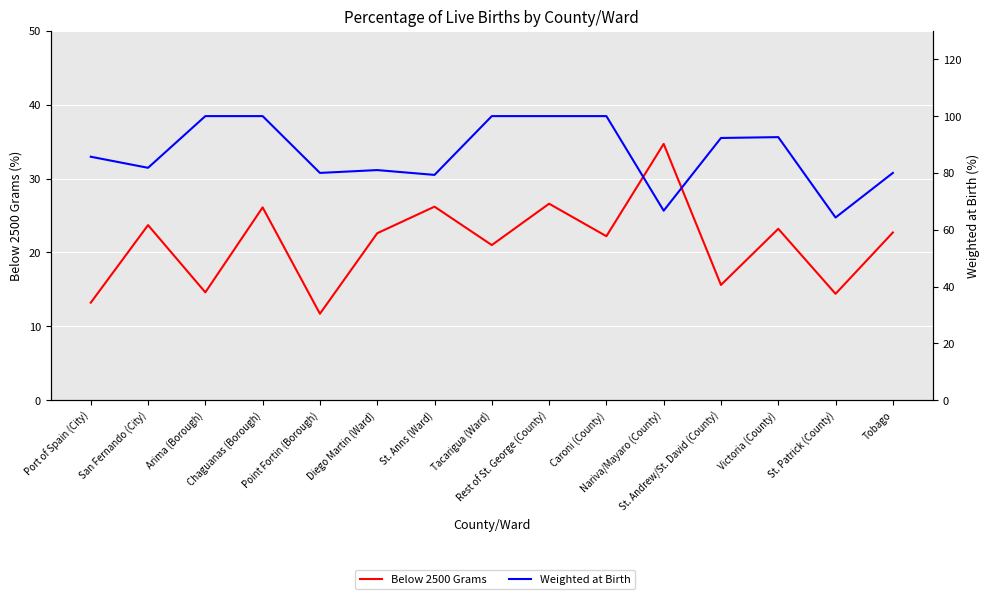

At which category does Weighted at Birth reach its first local peak?

Diego Martin (Ward)